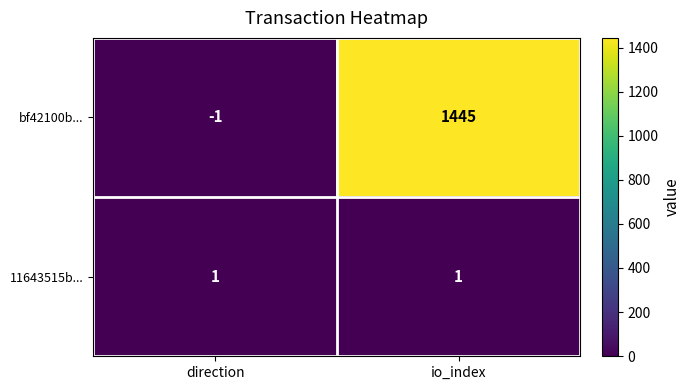

The bf42100b... series shows -1 at direction. True or false?

True